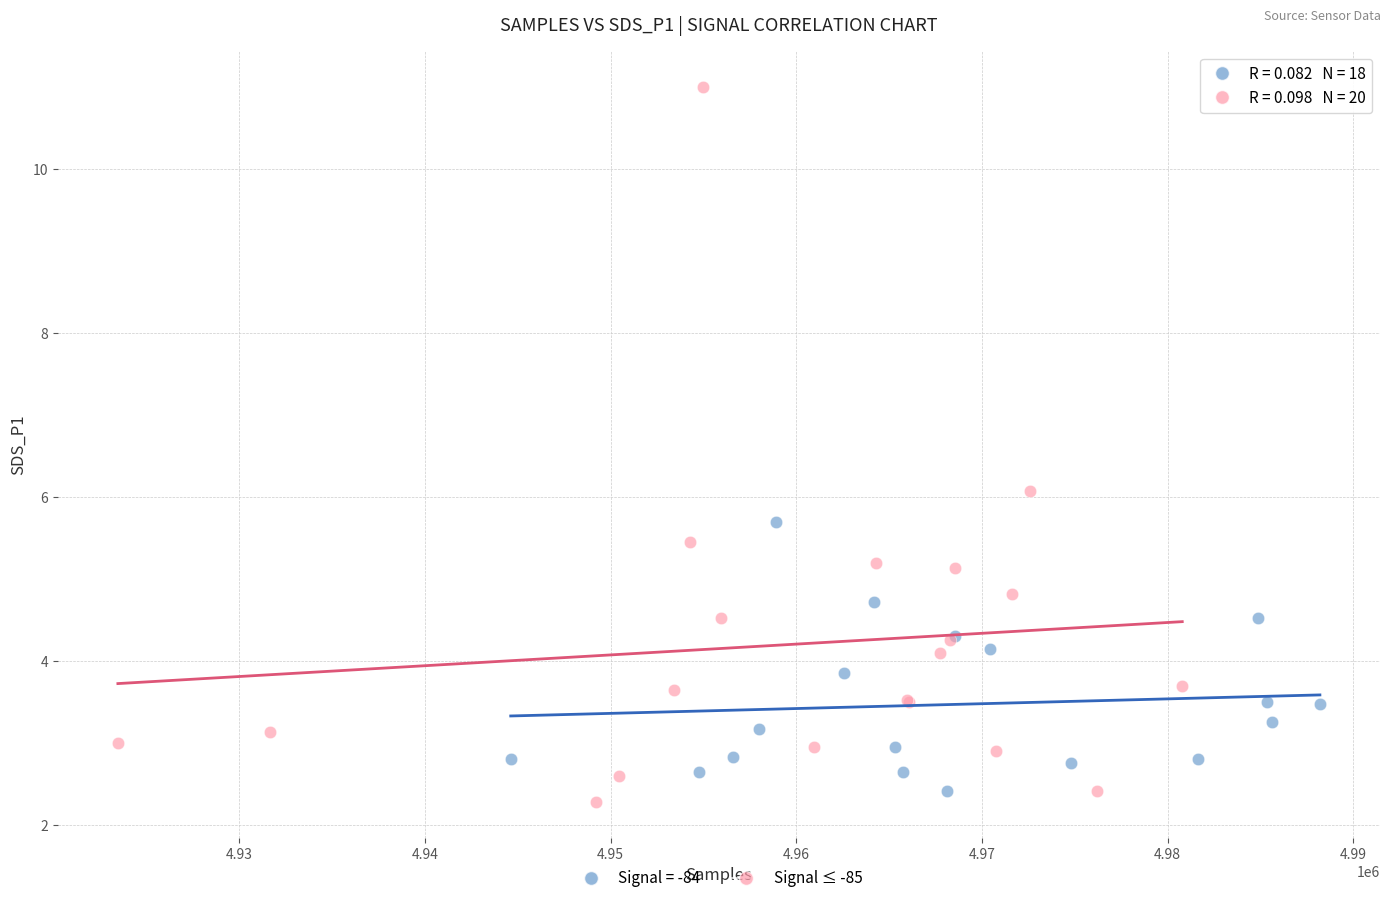

Which series reaches the maximum Y coordinate?

Signal ≤ -85